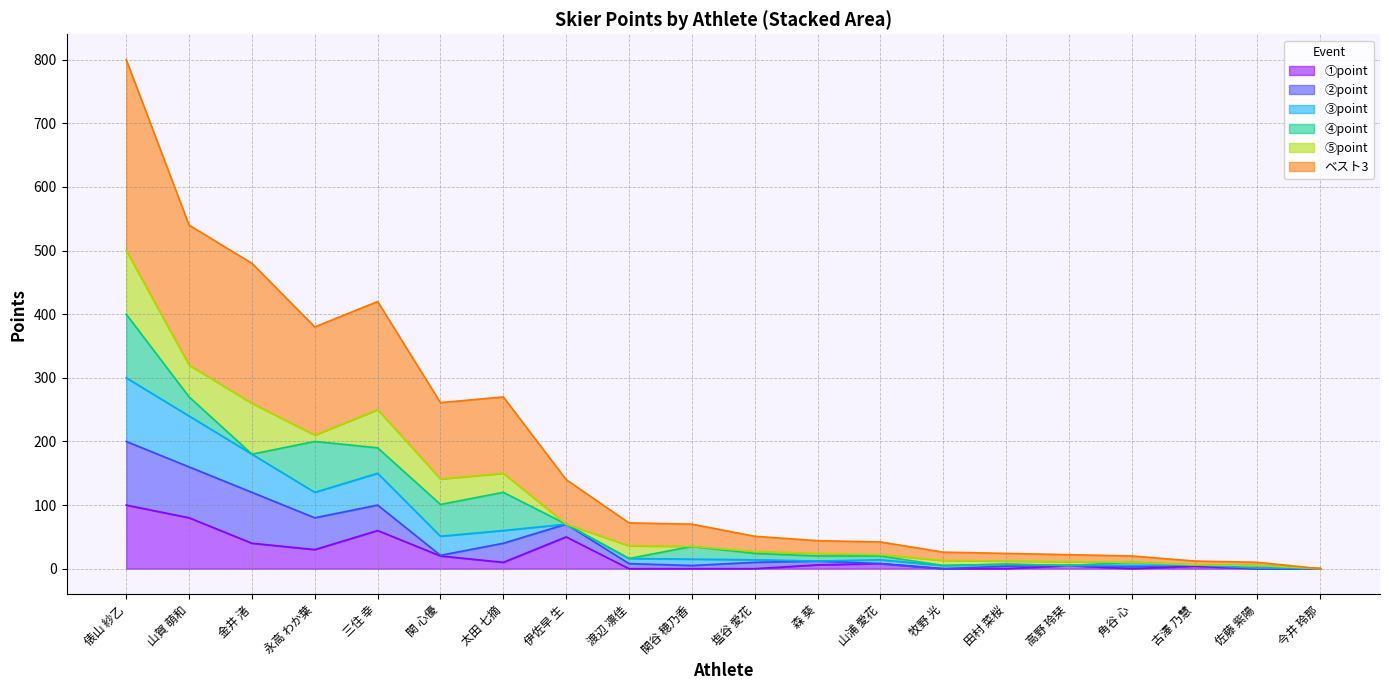

Is the value of ①point at 佐藤 紫陽 greater than the value of ③point at 森 葵?

No